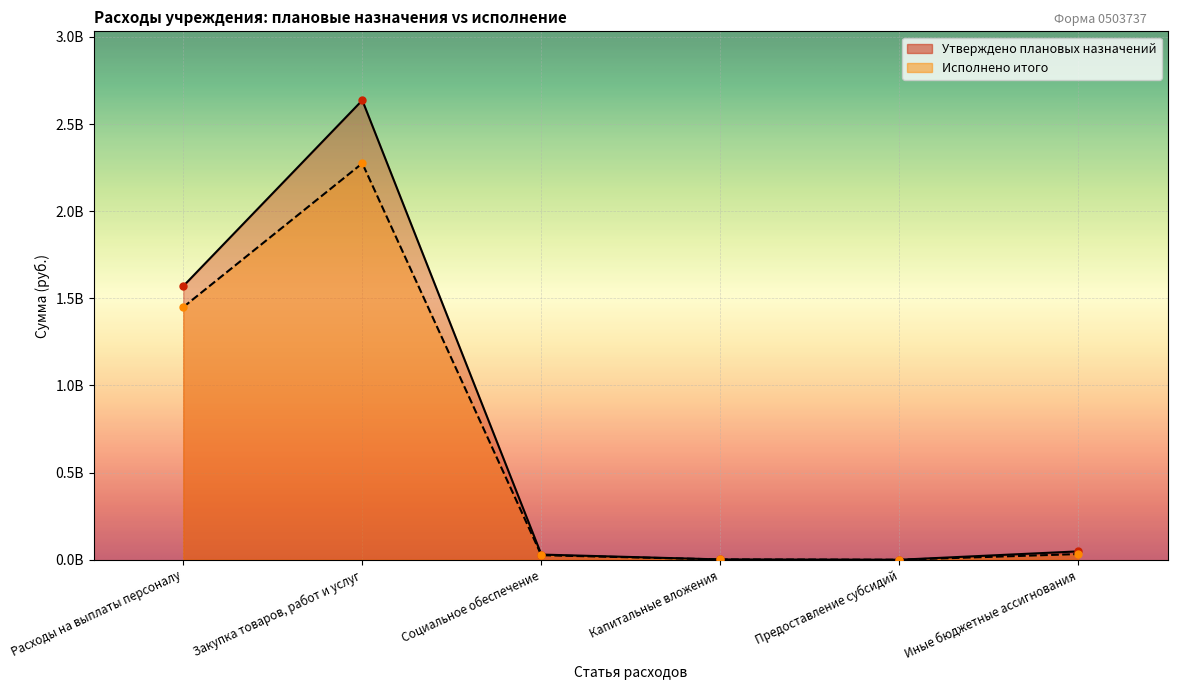

Which series has the widest spread of Y values?

Утверждено плановых назначений